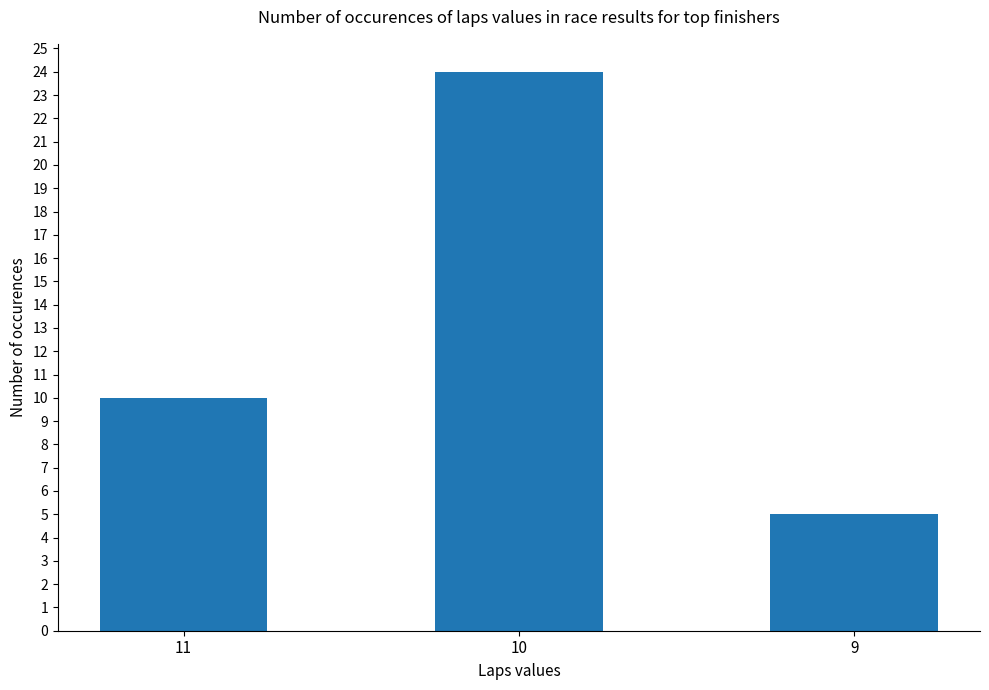

The value at 10 is 24. True or false?

True